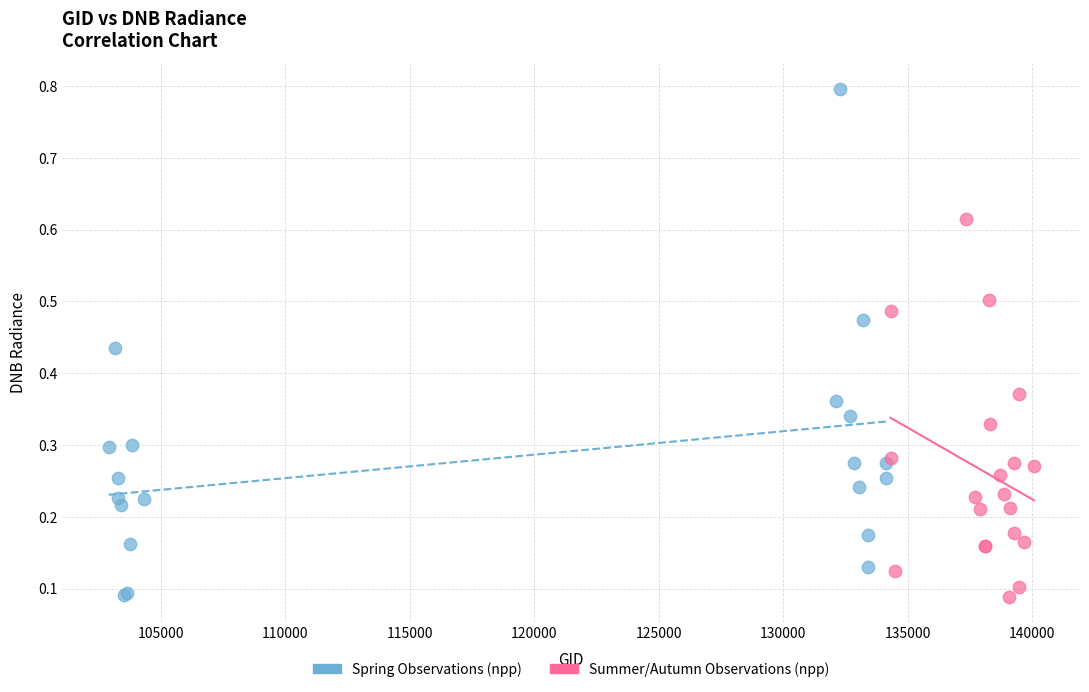

What are all the series names shown in the legend?

Spring Observations (npp), Summer/Autumn Observations (npp)